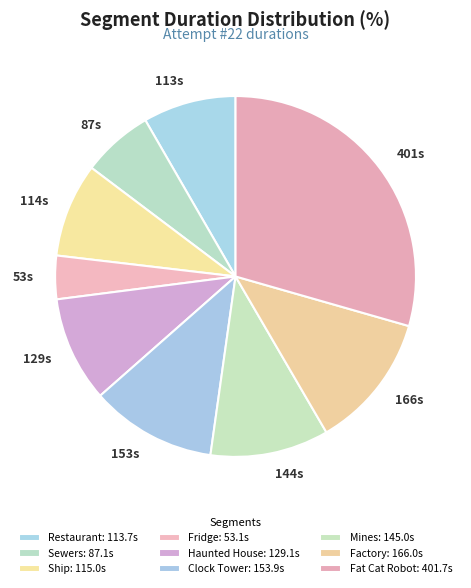

True or false: Ship accounts for 8% of the total.

True